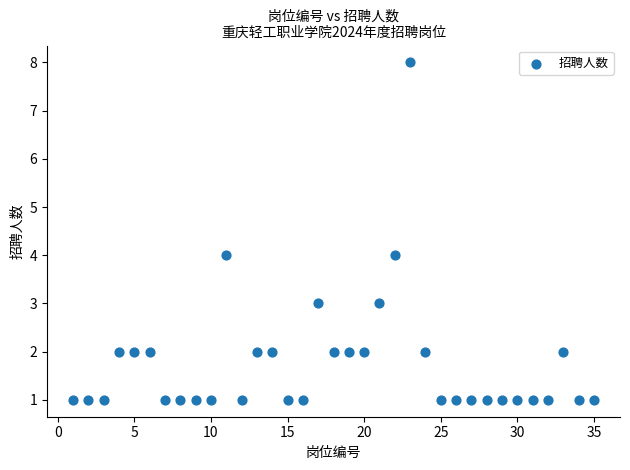

What is the range of Y values (max minus min)?

7